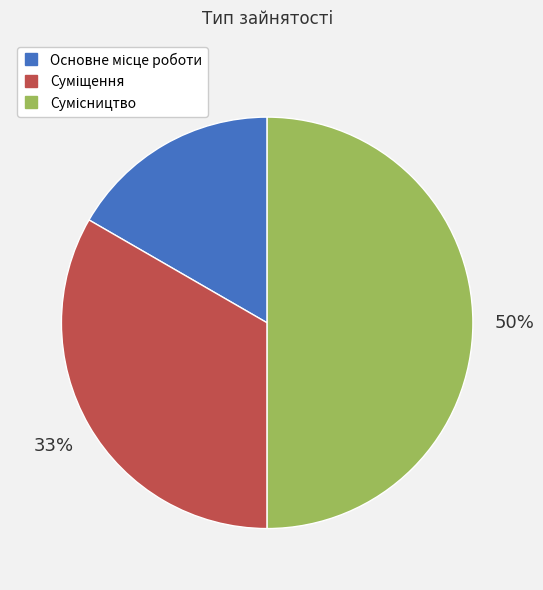

To the nearest percent, what is the difference between the largest and smallest slice percentages?

33%